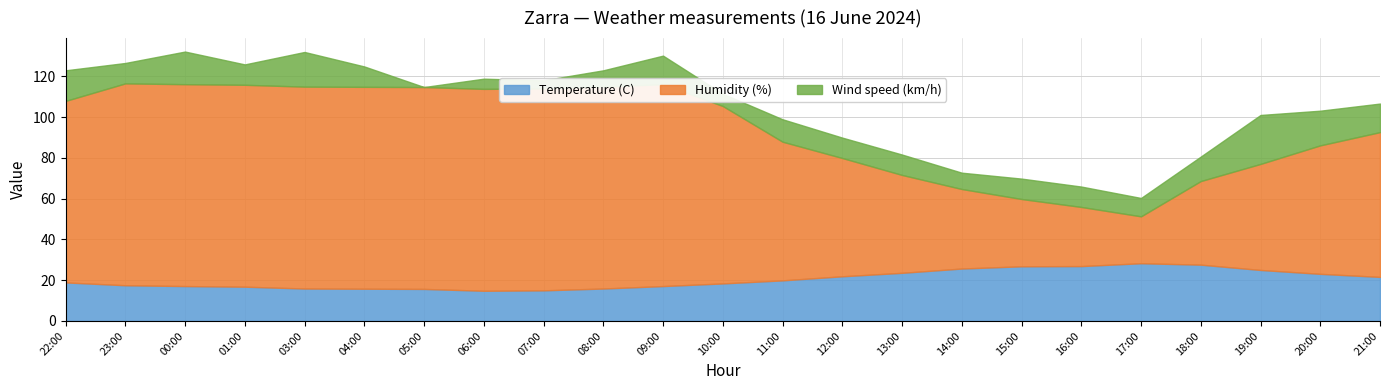

How many series are shown in this chart?

3